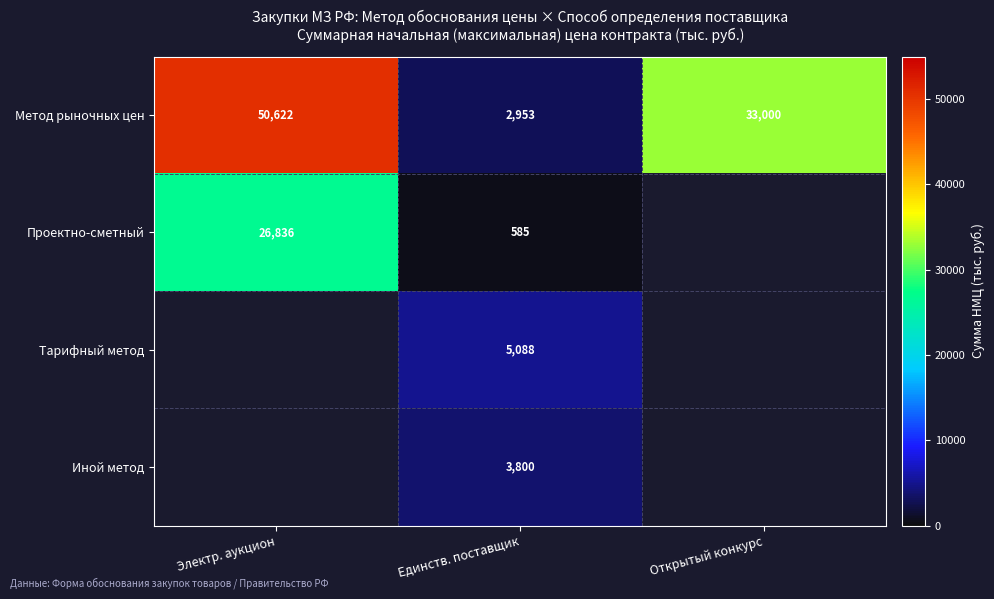

At how many categories does at least one series exceed 10232?

2